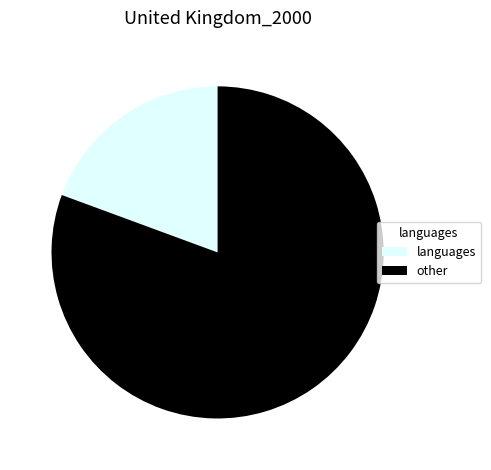

How many slices are in this pie chart?

2